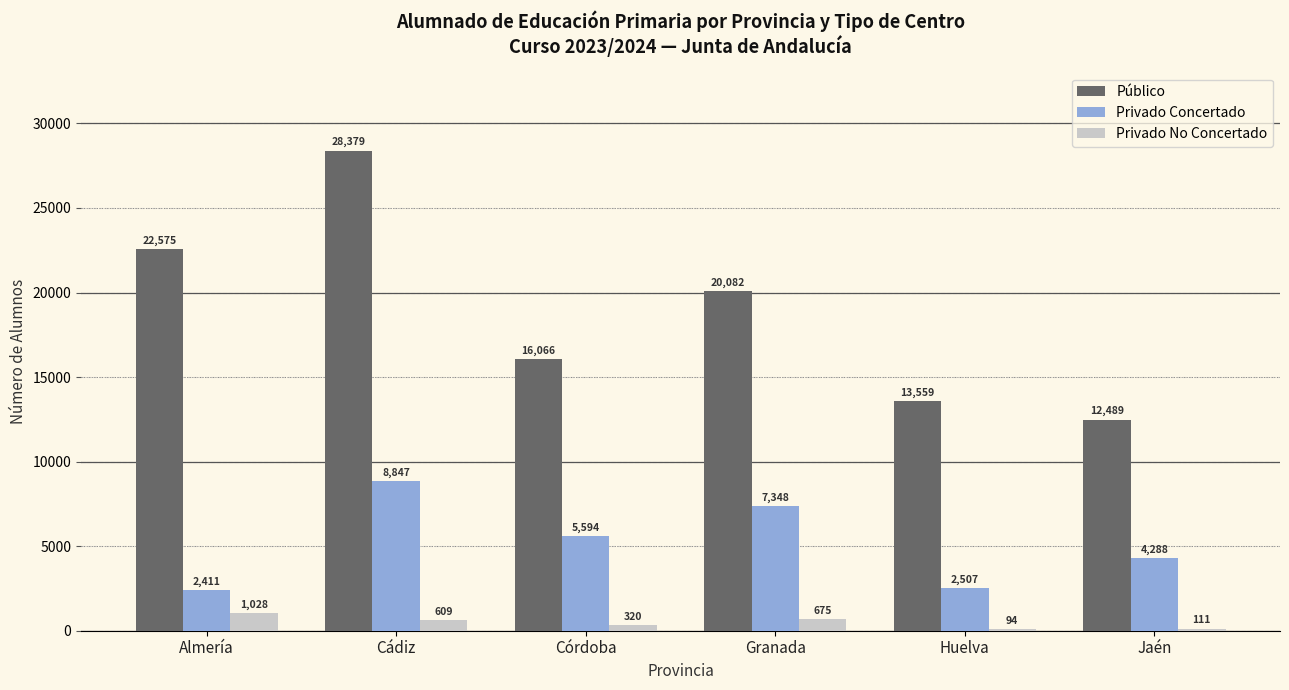

Count the number of data series in this chart.

3